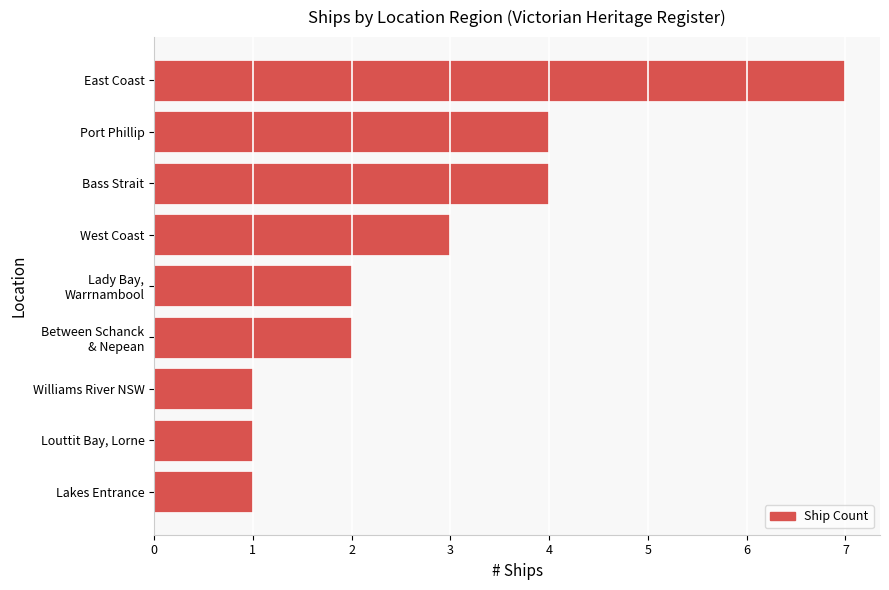

How many distinct data groups are displayed?

1